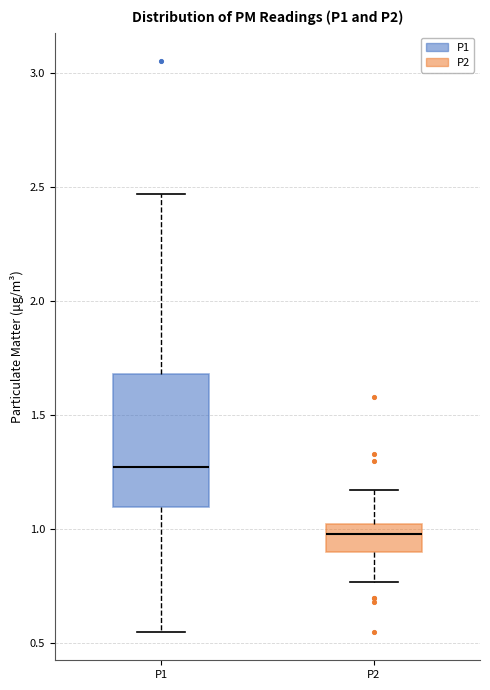

Reading left to right, transcribe this box plot: for each box, give where its median line is, the range the box spans, and where its two whiskers end, as read against the y-axis. The values are not printed on the chart, so give them approximately, as read against the axis.

P1: median 1.25, box 1.10 to 1.70, whiskers 0.55 to 2.45
P2: median 1.00 (just below the box's upper edge), box 0.90 to 1.00, whiskers 0.75 to 1.15